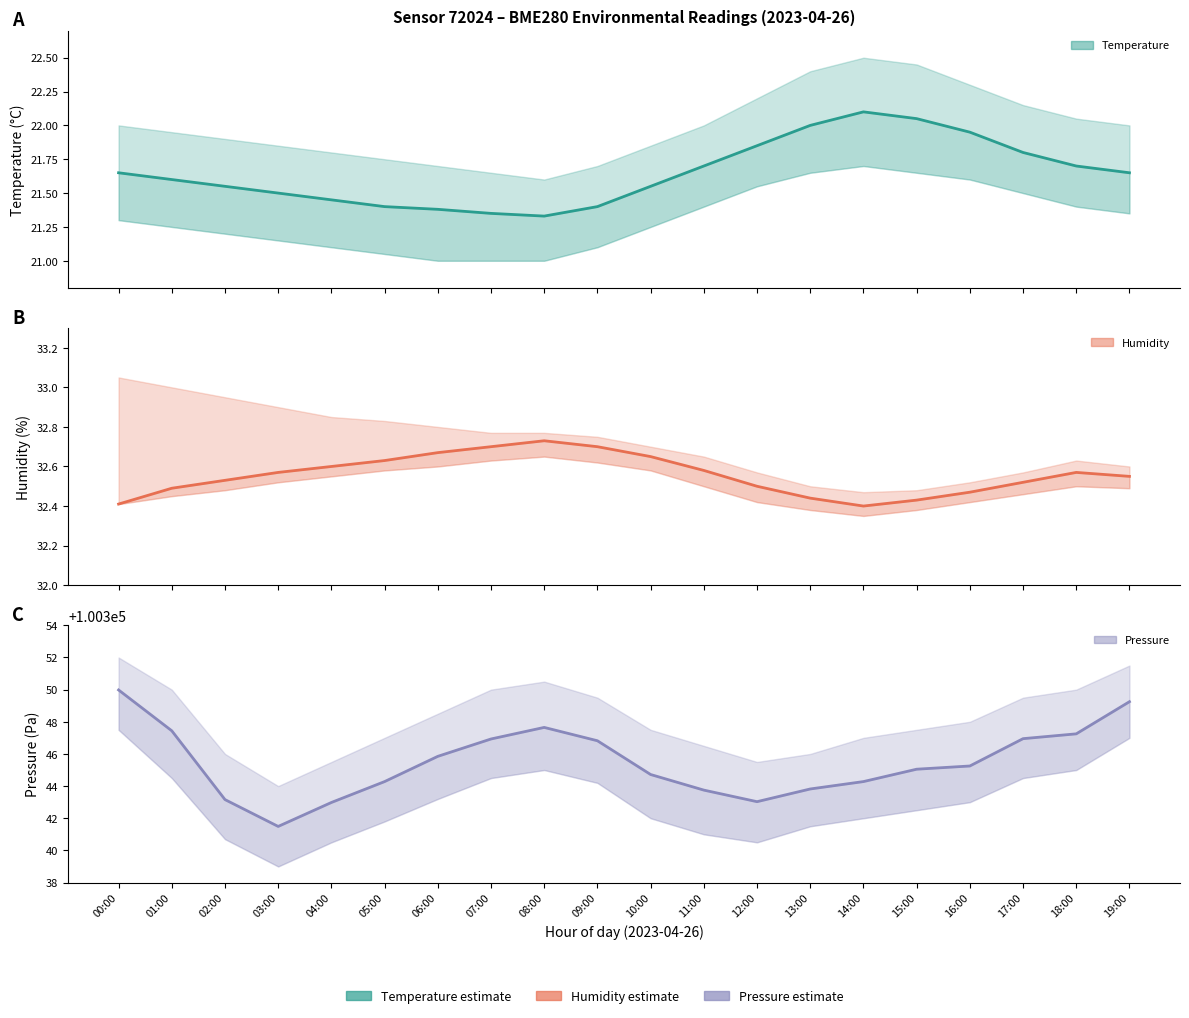

At how many categories does at least one series exceed 77423?

20